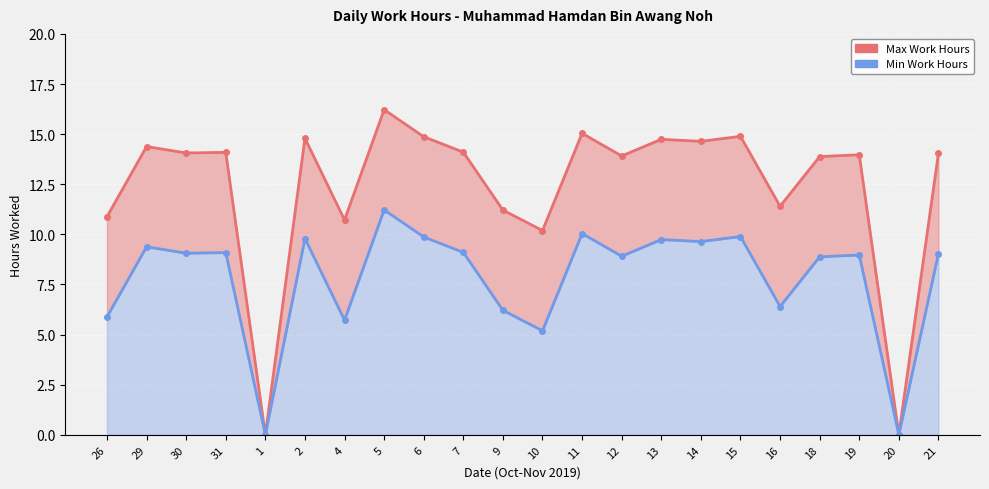

True or false: Min Work Hours and Max Work Hours intersect in this chart.

False